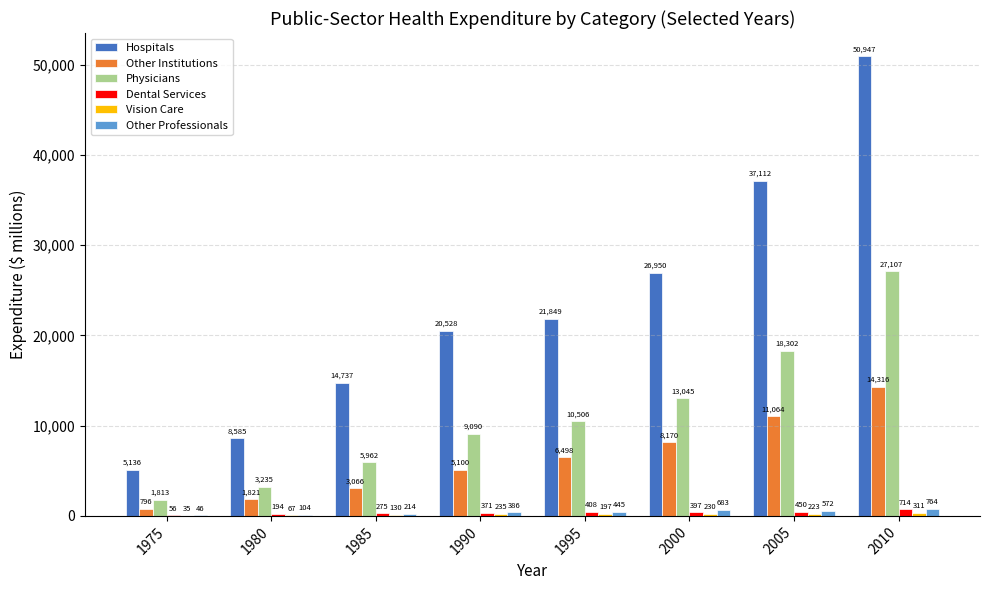

Between 1980 and 2010, which series saw the biggest shift?

Hospitals